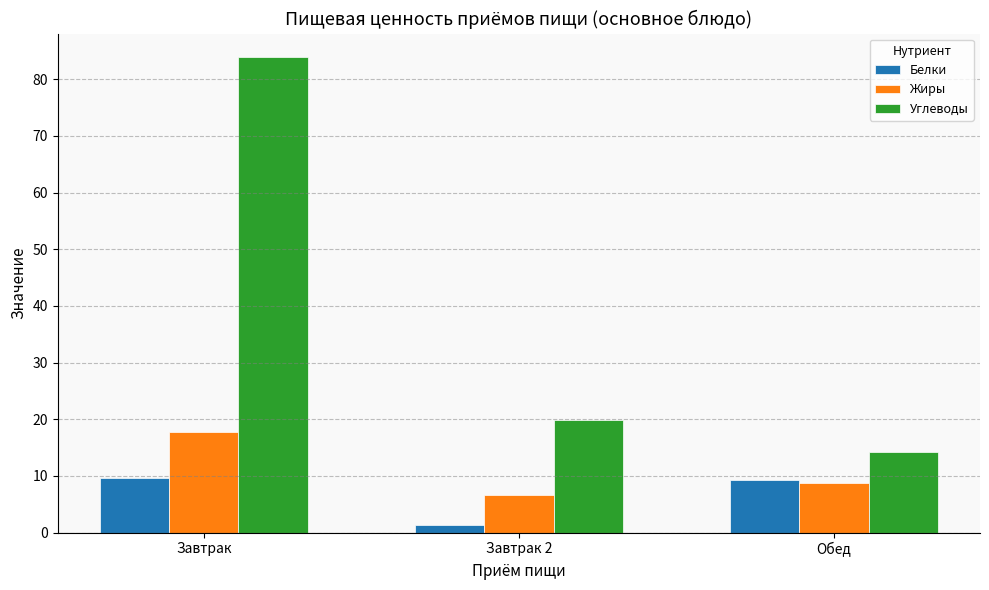

What is the difference between the maximum and minimum values in the Жиры series?

11.0